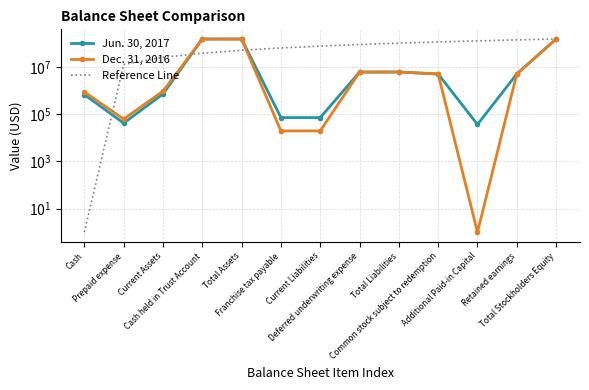

At which label is Jun. 30, 2017 closest to 75583801?

Total Liabilities